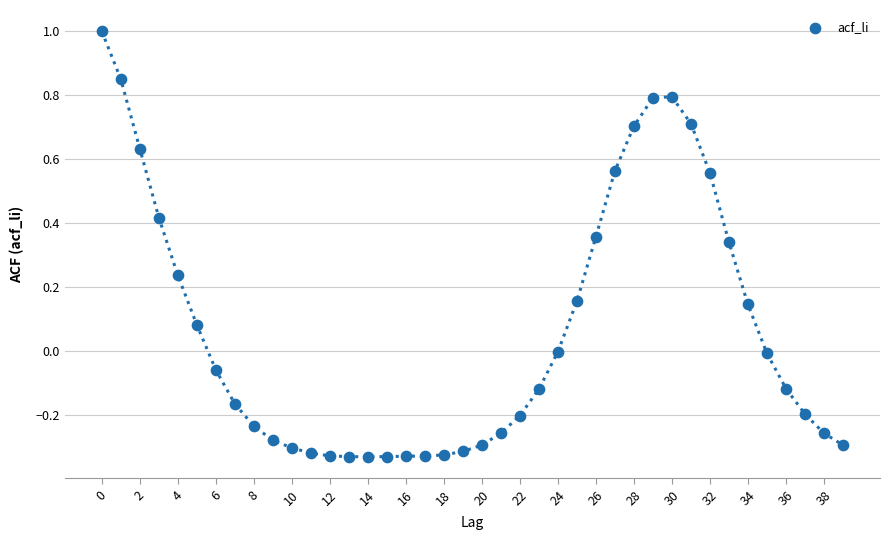

What is the range of Y values (max minus min)?

1.3